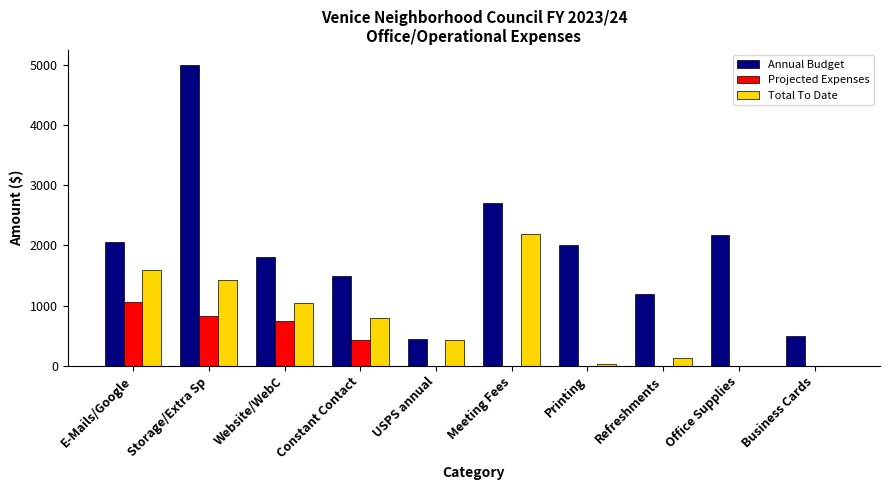

Which series has the largest total across all categories?

Annual Budget